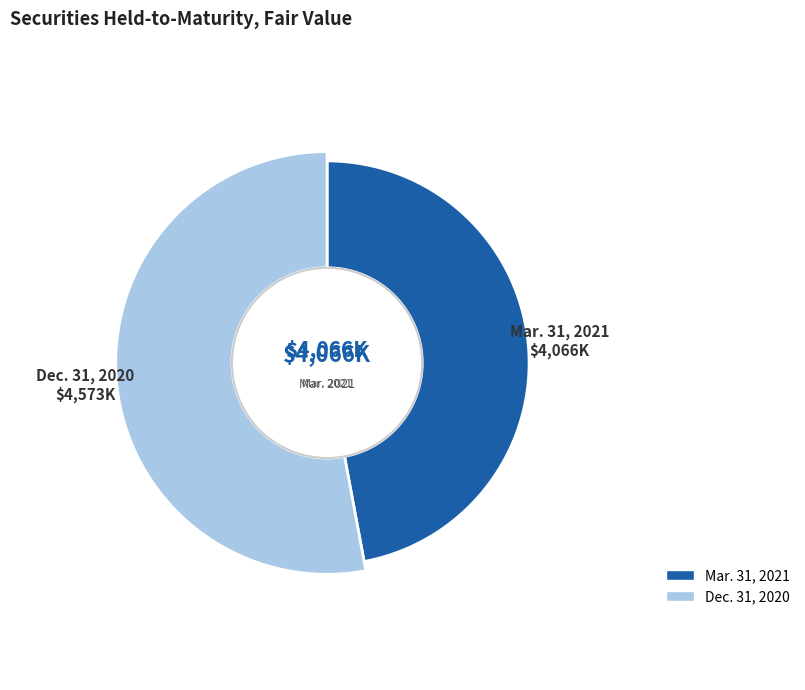

Do Dec. 31, 2020 and Mar. 31, 2021 together represent more than half of the pie?

Yes